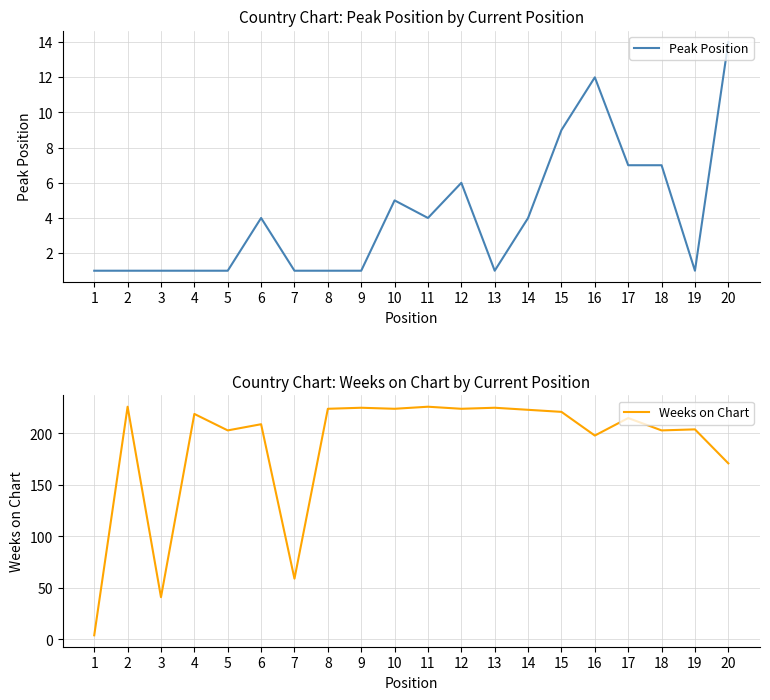

How many lines are shown in the chart?

2